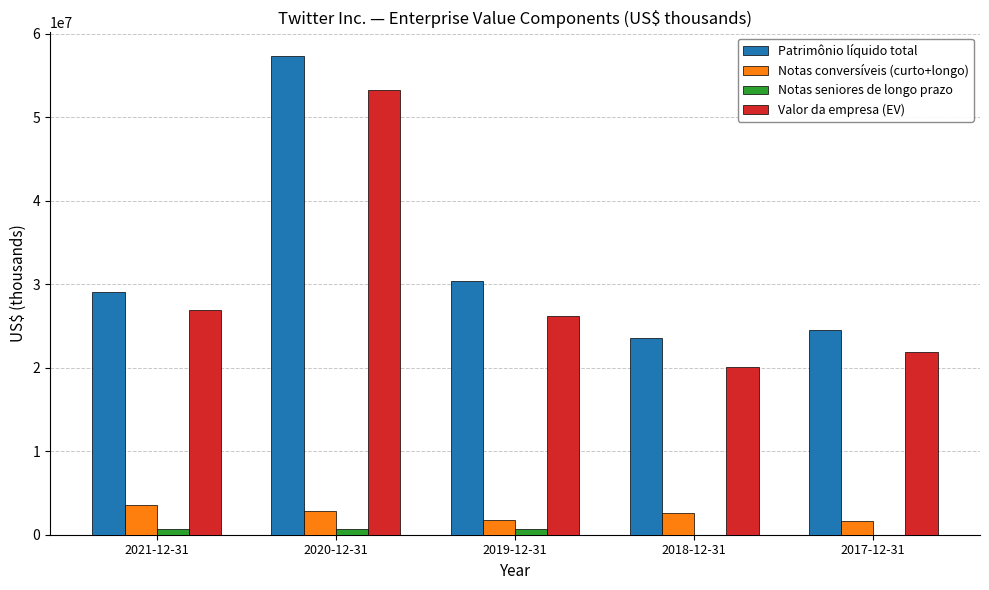

Which series changed the most between 2021-12-31 and 2020-12-31?

Patrimônio líquido total